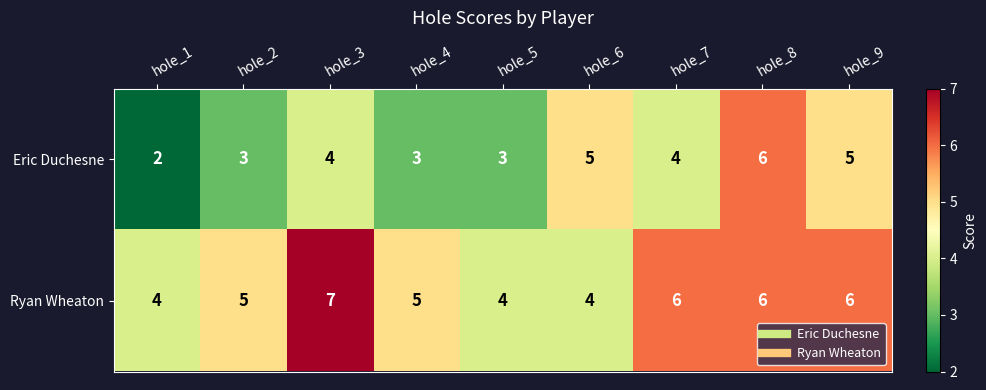

Which series has the widest spread of values?

Eric Duchesne